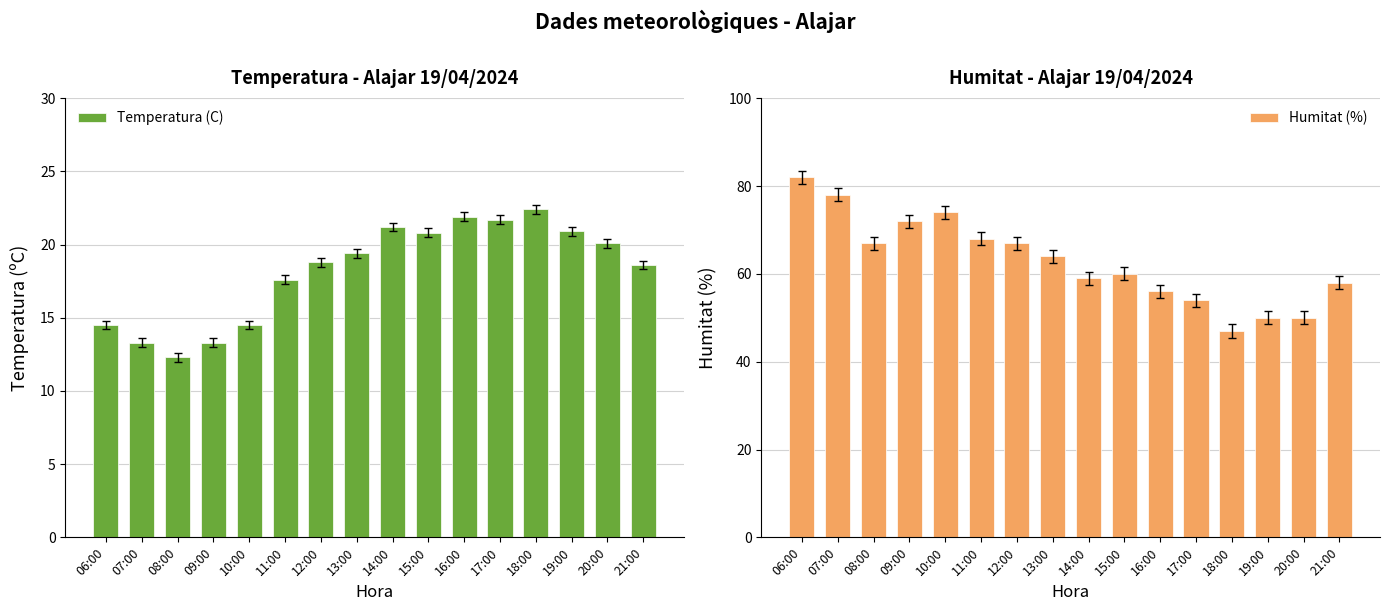

What is the spread (max minus min) of values at 11:00?

50.4